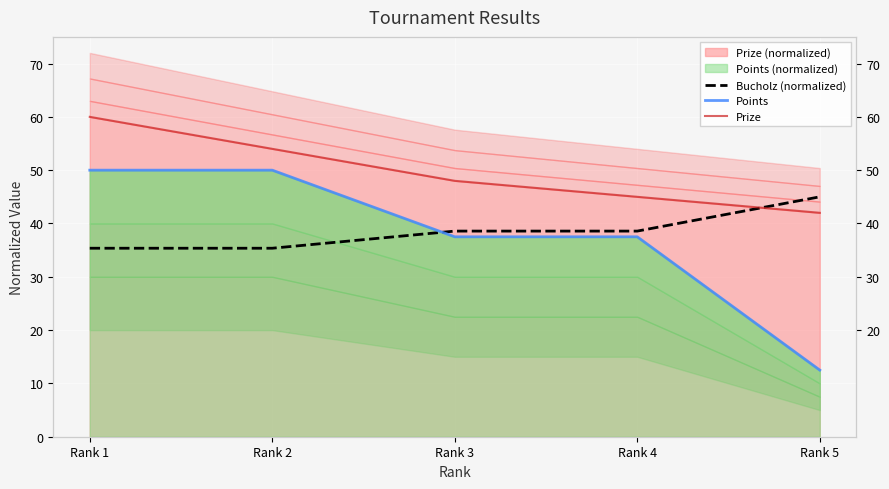

The value of Prize at Rank 3 is 48.0. True or false?

True